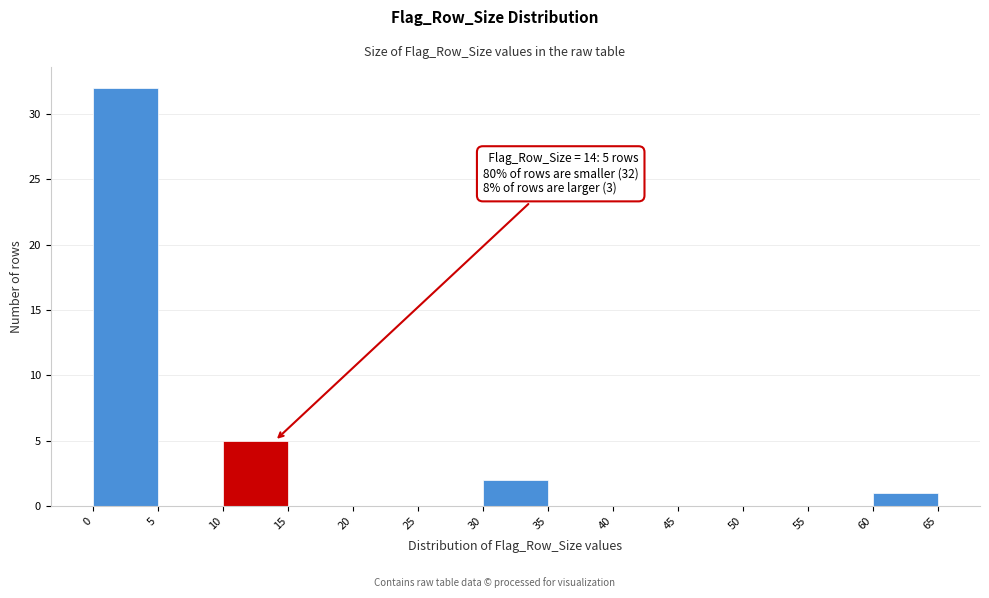

Which range on the x-axis has the tallest bar?

0 to 5